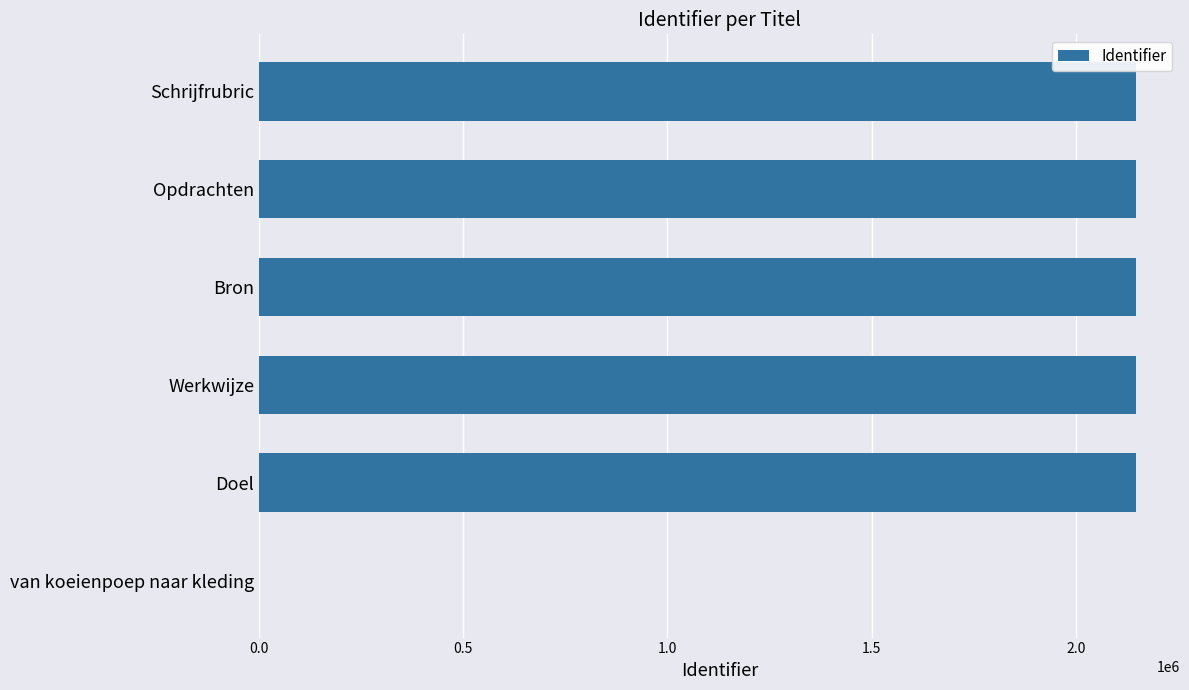

What is the average value?

1789368